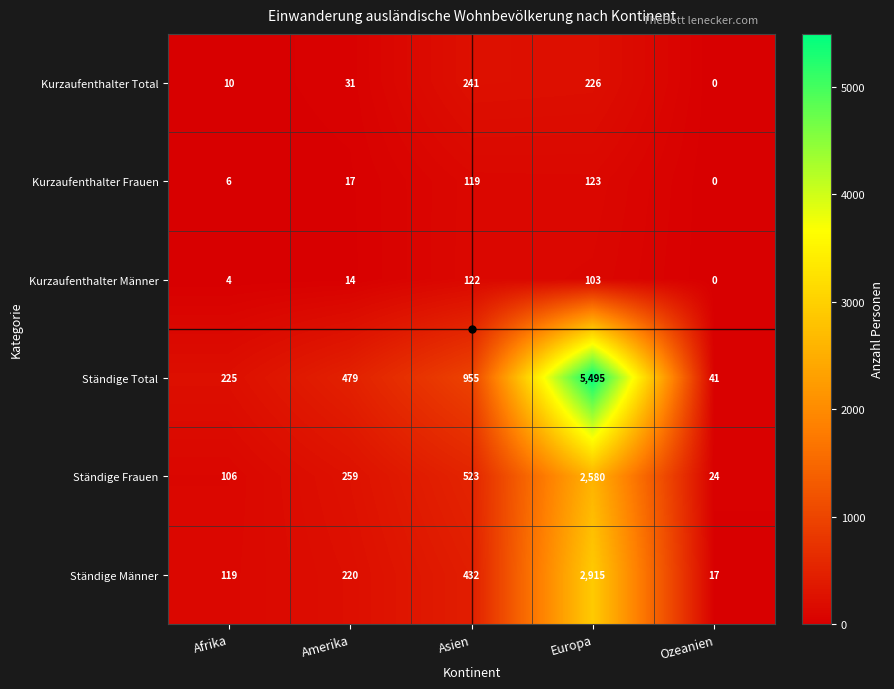

Where is Ständige Total nearest to the value 2768?

Asien